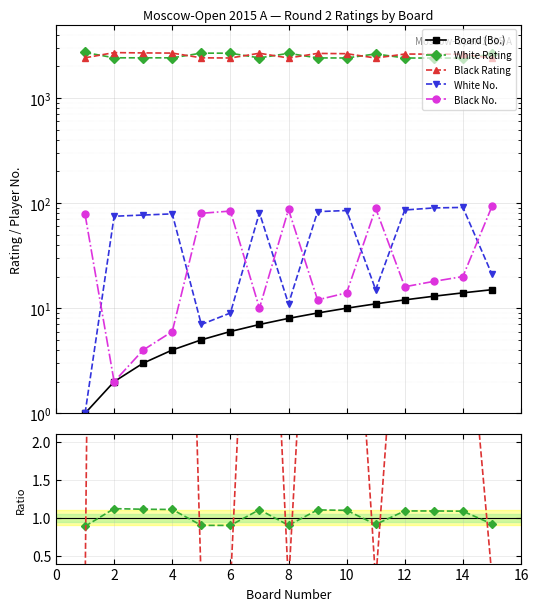

What is the value of the Board (Bo.) point at the 3rd from the left?

3